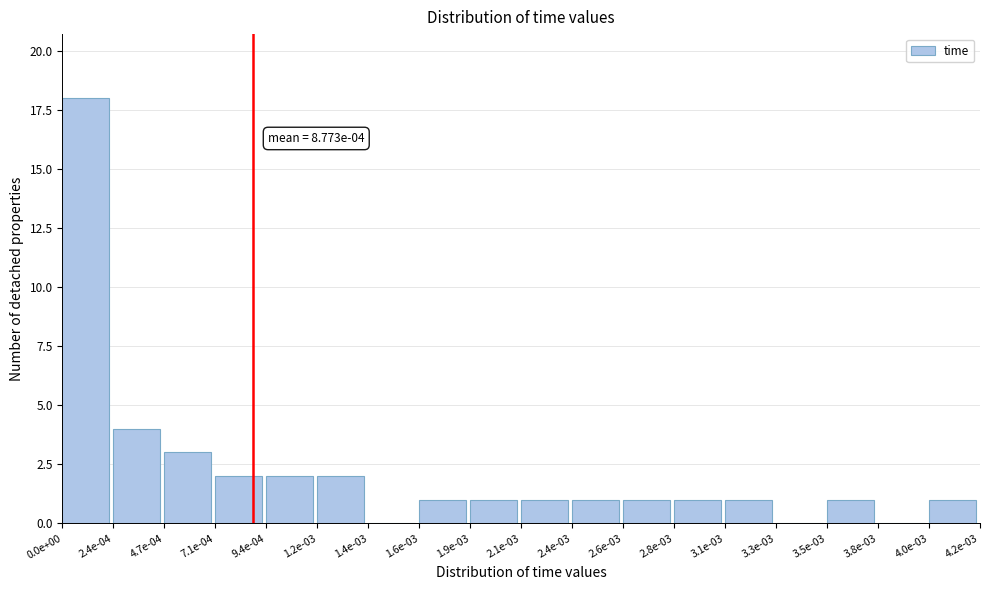

Reading left to right, list all the values displayed in this chart.

0.0e+00=18	2.4e-04=4	4.7e-04=3	7.1e-04=2	9.4e-04=2	1.2e-03=2	1.4e-03=0	1.6e-03=1	1.9e-03=1	2.1e-03=1	2.4e-03=1	2.6e-03=1	2.8e-03=1	3.1e-03=1	3.3e-03=0	3.5e-03=1	3.8e-03=0	4.0e-03=1